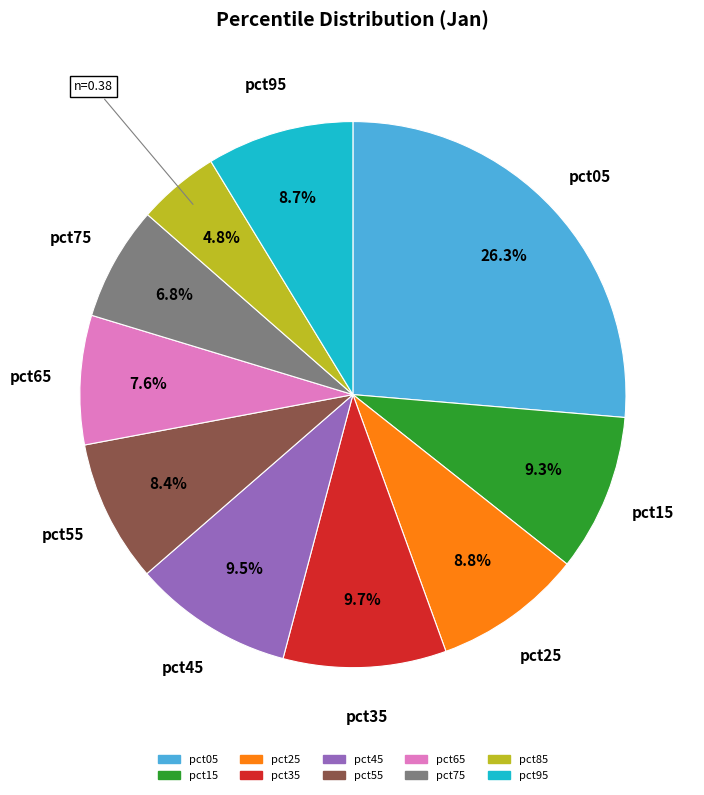

Does pct55 account for over 50% of the chart?

No